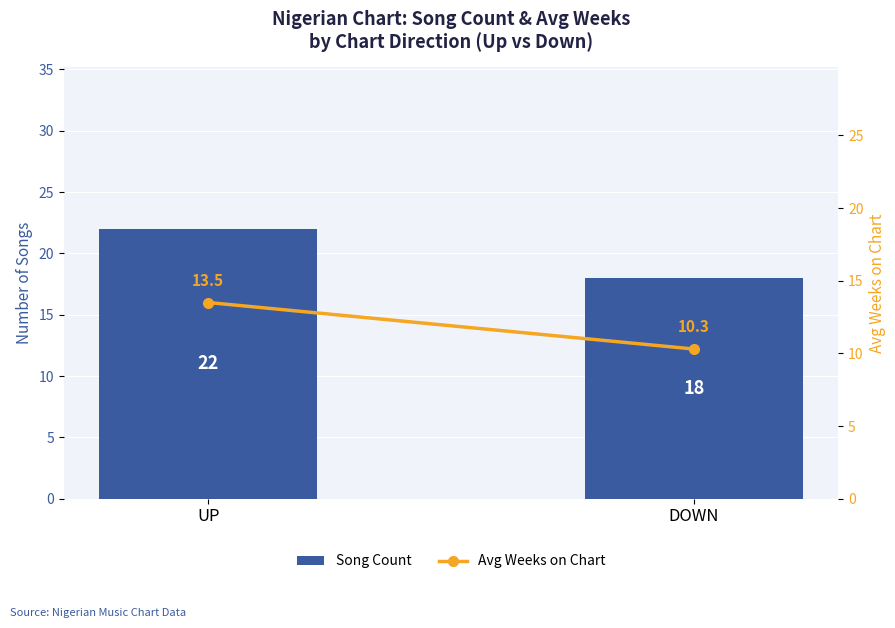

Rank the categories by Song Count value from highest to lowest.

UP, DOWN